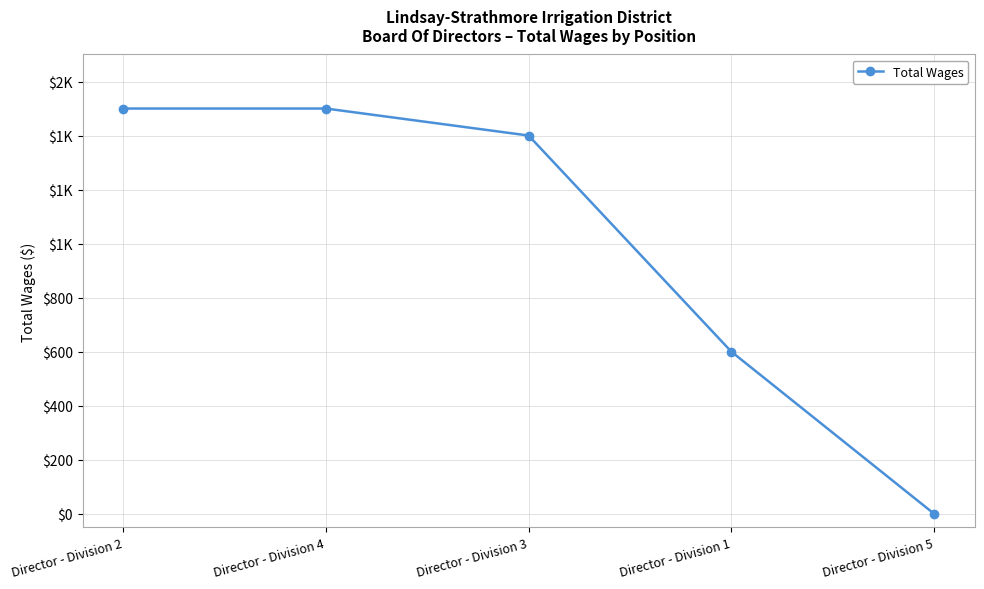

Does the chart have visible grid lines?

Yes